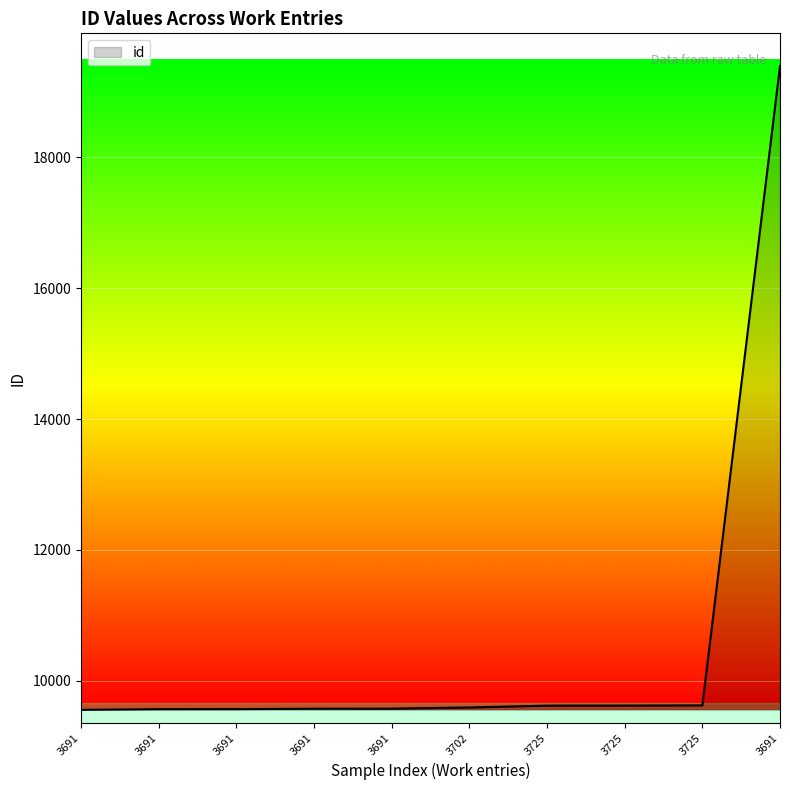

Rank the categories by value from lowest to highest.

3691, 3691, 3691, 3691, 3691, 3702, 3725, 3725, 3725, 3691